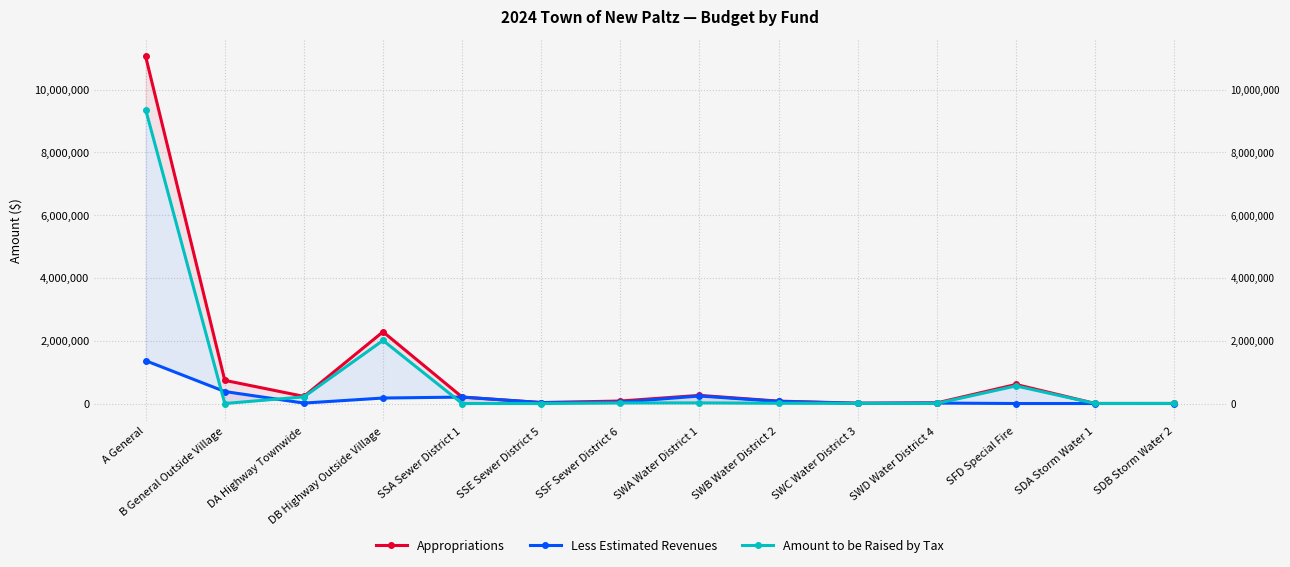

What position from the right is B General Outside Village?

13